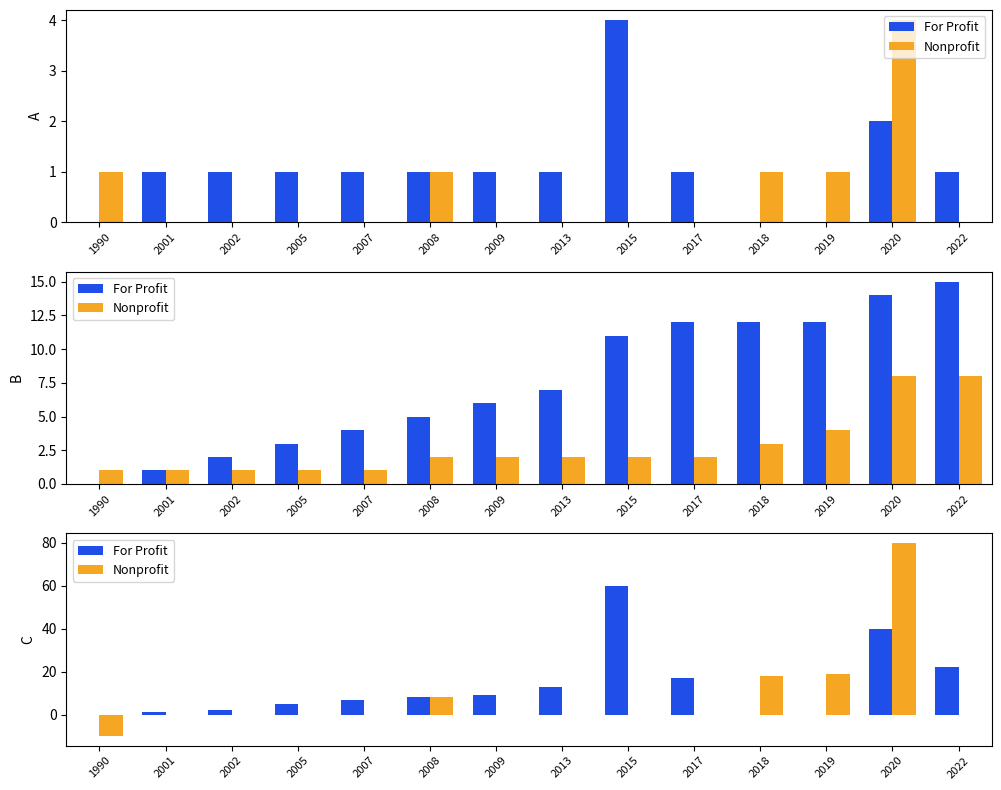

Between 2022 and 2005, which is larger?

2022